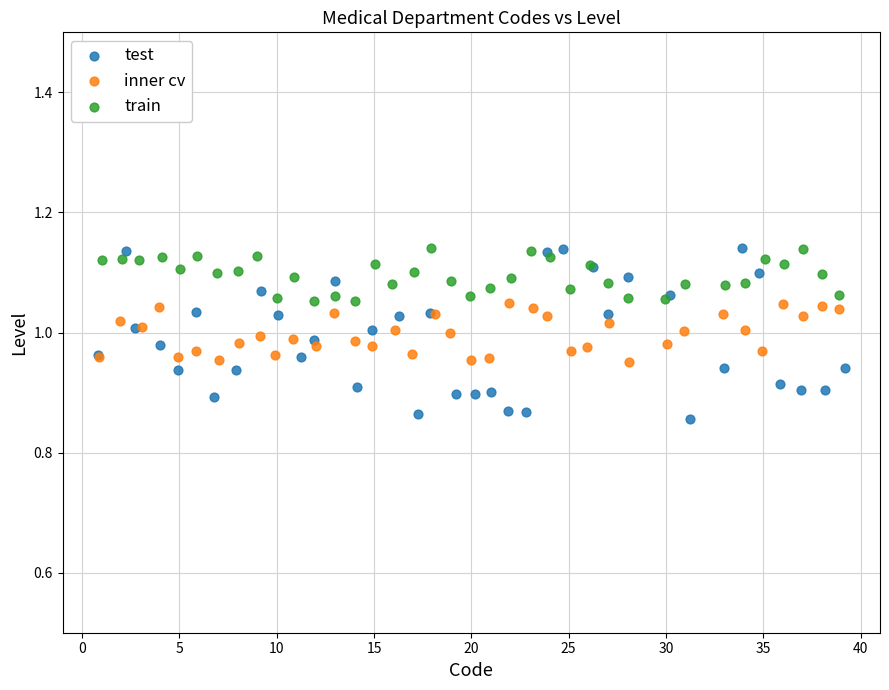

Which series contains the lowest Y value?

test